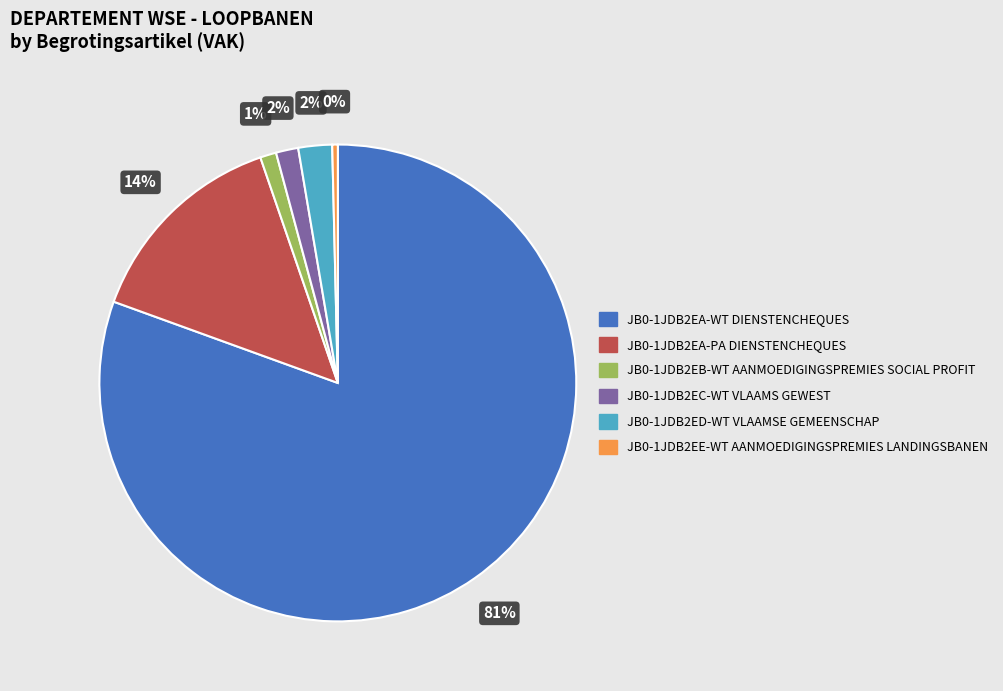

Which has a higher value, JB0-1JDB2EB-WT AANMOEDIGINGSPREMIES SOCIAL PROFIT or JB0-1JDB2EA-WT DIENSTENCHEQUES?

JB0-1JDB2EA-WT DIENSTENCHEQUES